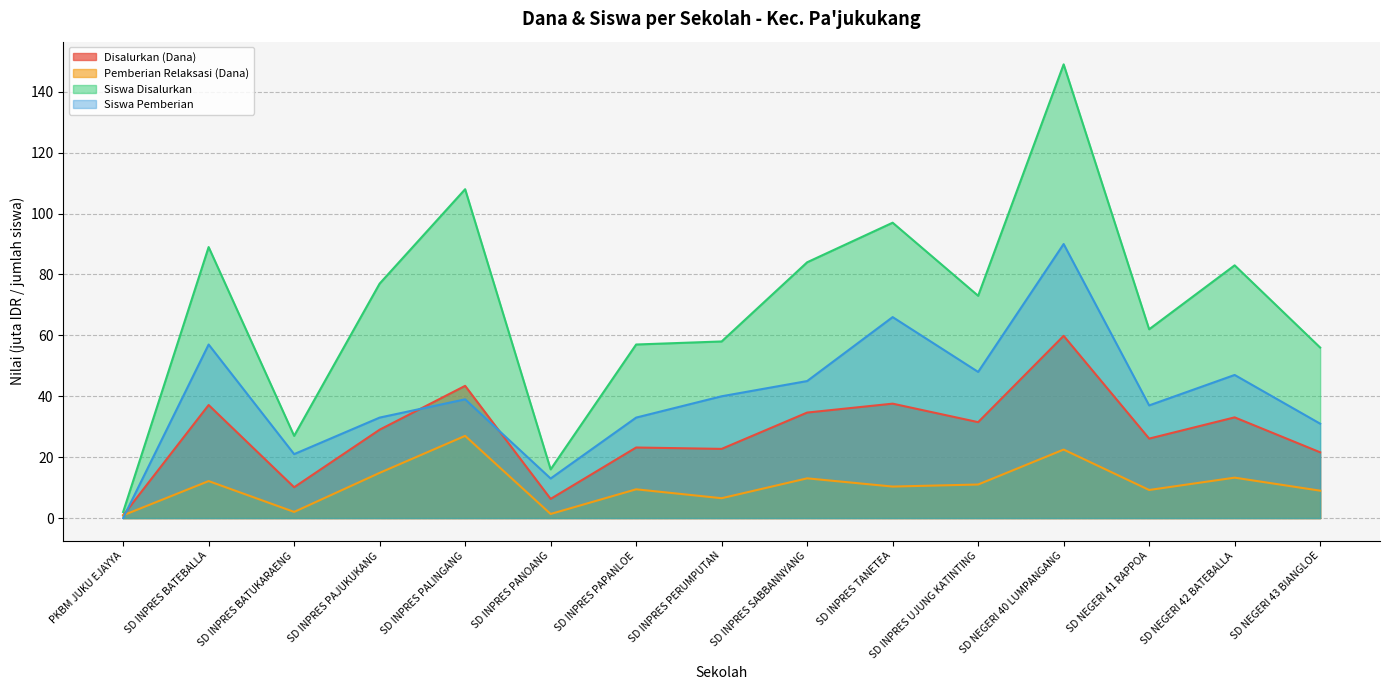

What is the sum of all Siswa Disalurkan values?

1038.0